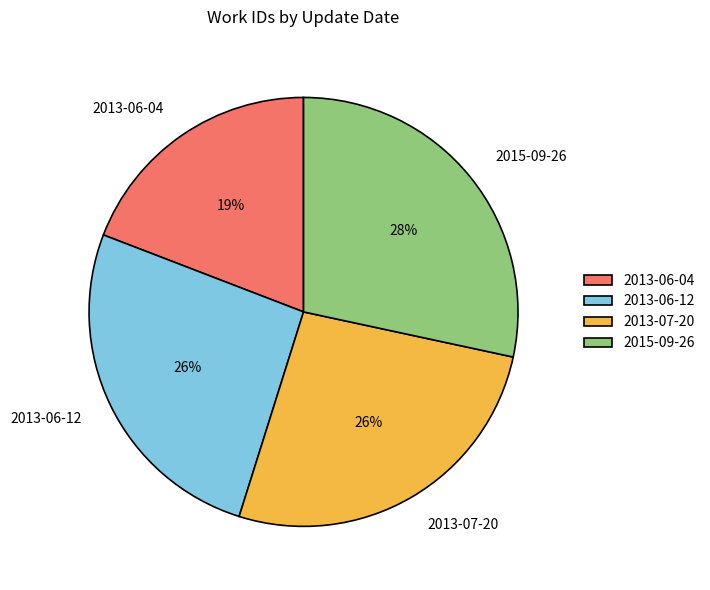

Does 2013-07-20 account for over 50% of the chart?

No